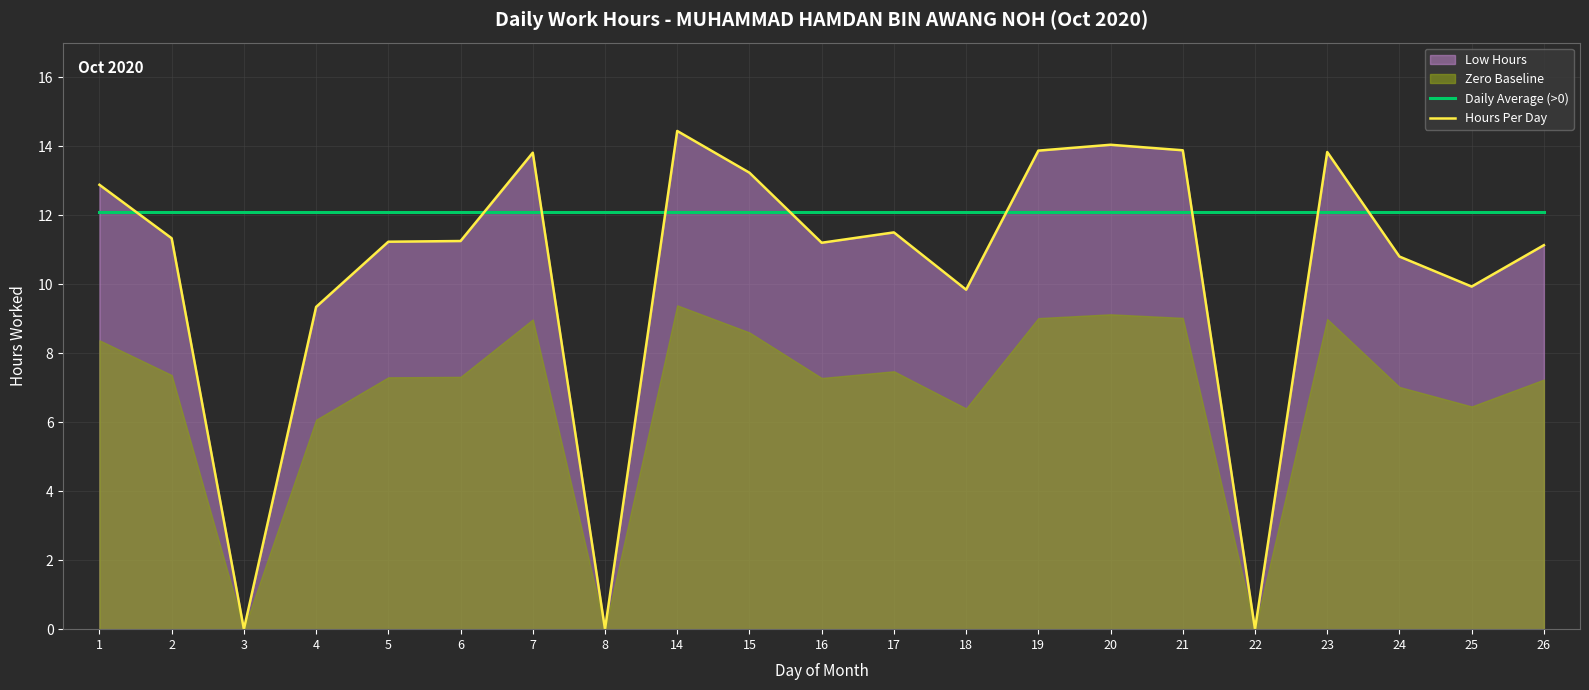

Is it true that Daily Average (>0) equals 12.1 at 16?

True